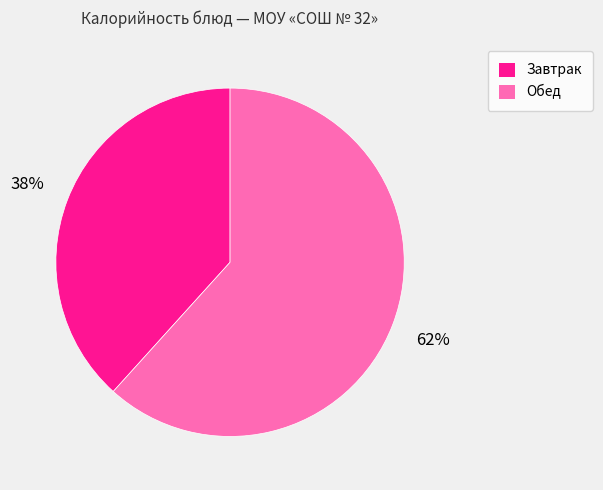

To the nearest percent, what is the average slice percentage?

50%